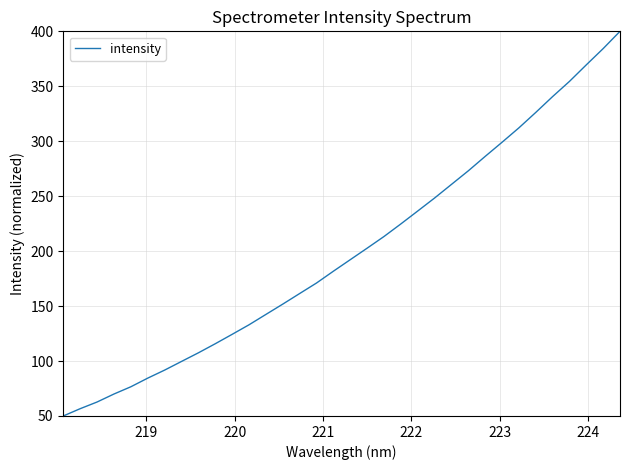

How many lines are shown in the chart?

1